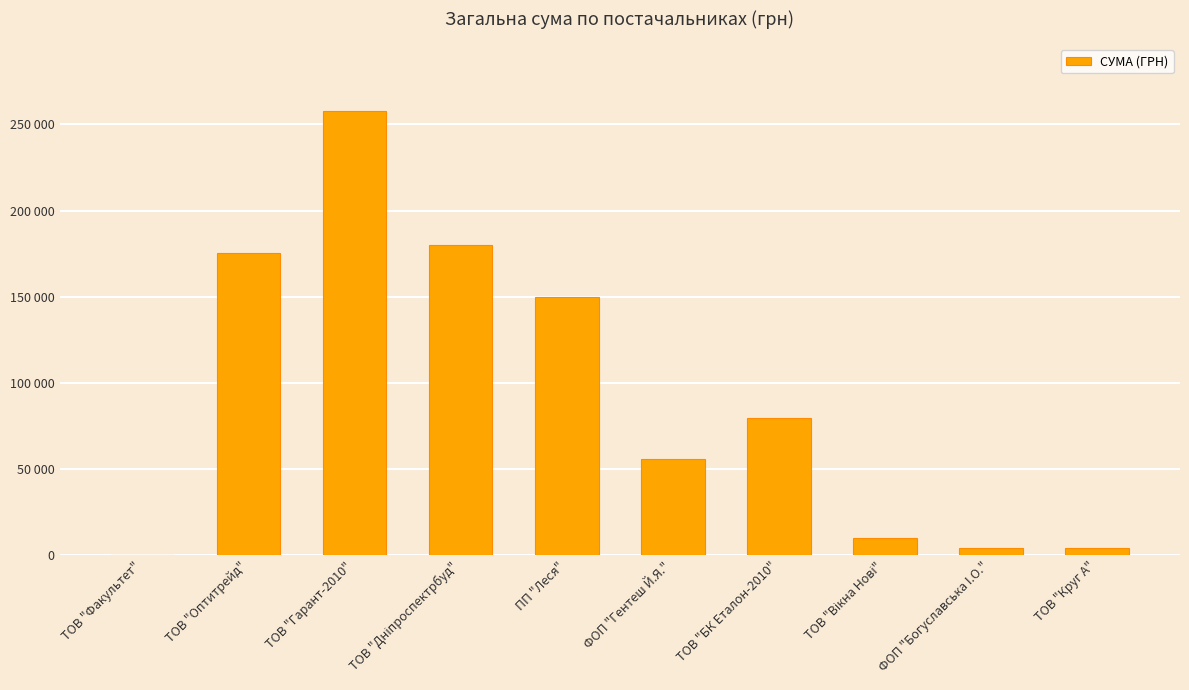

What is the sum of the values at ТОВ "Факультет" and ТОВ "БК Еталон-2010"?

80163.0